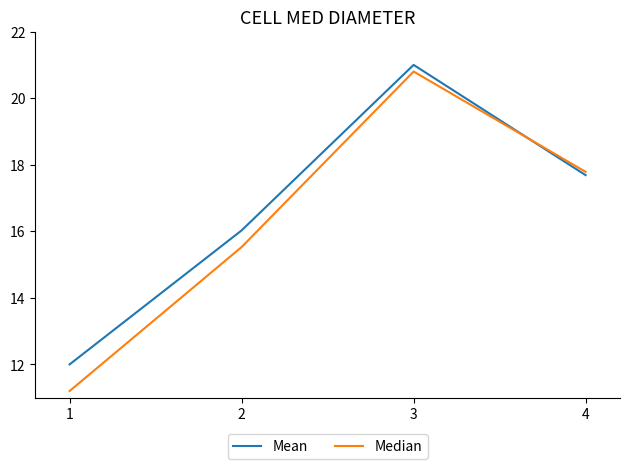

How many times do Median and Mean cross each other?

1